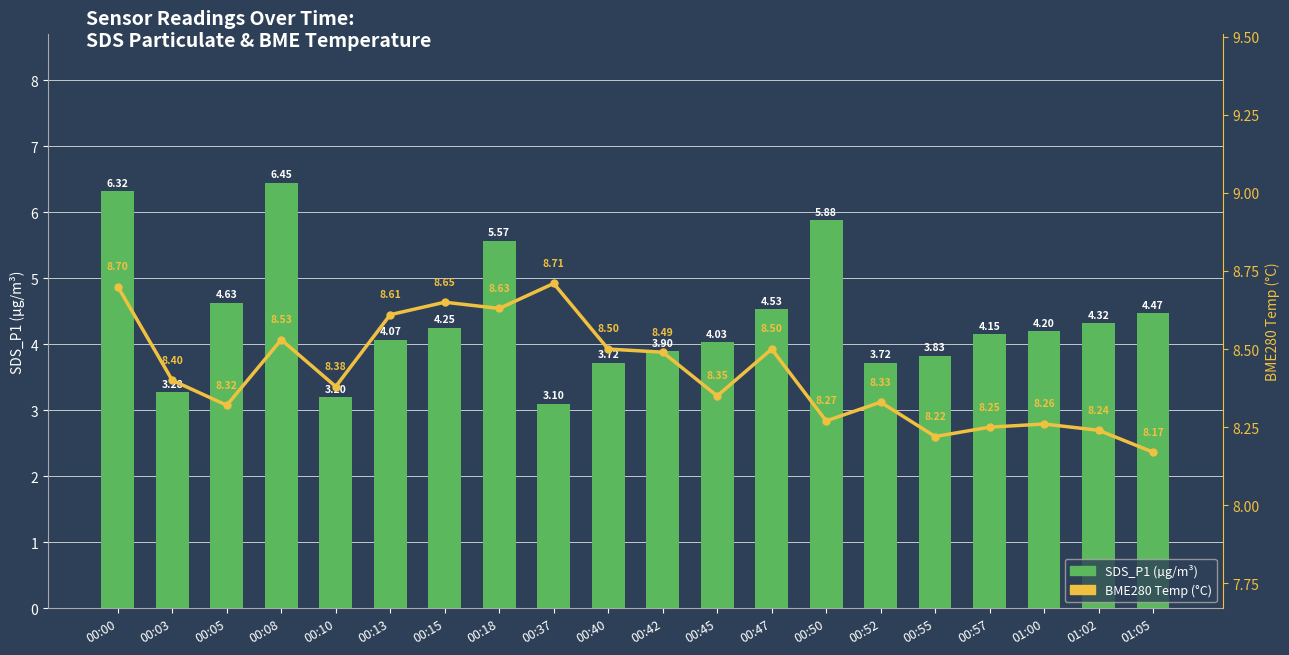

What value does the BME280 Temp (°C) series have at 00:52?

8.3